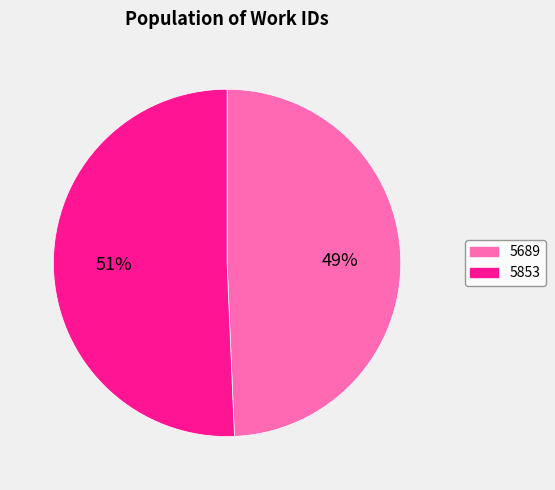

Between 5689 and 5853, which is larger?

5853